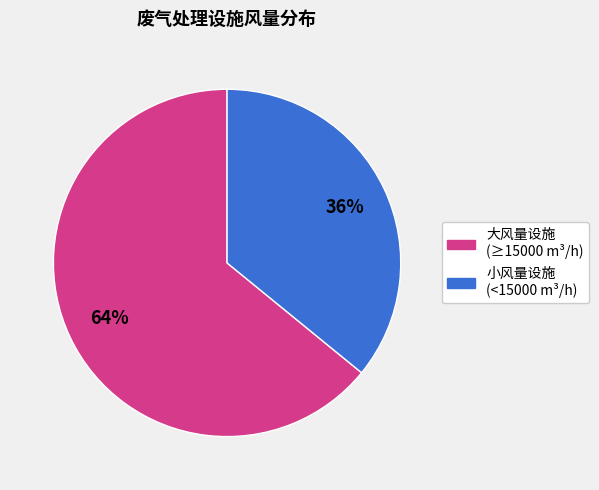

To the nearest percent, what is the difference between the largest and smallest slice percentages?

28%